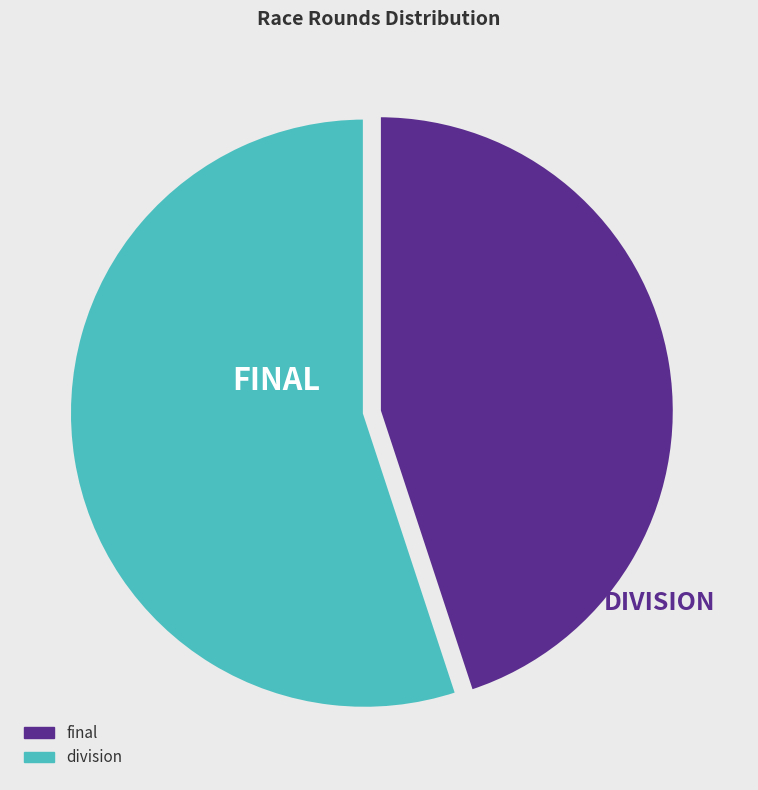

How many slices are in this pie chart?

2